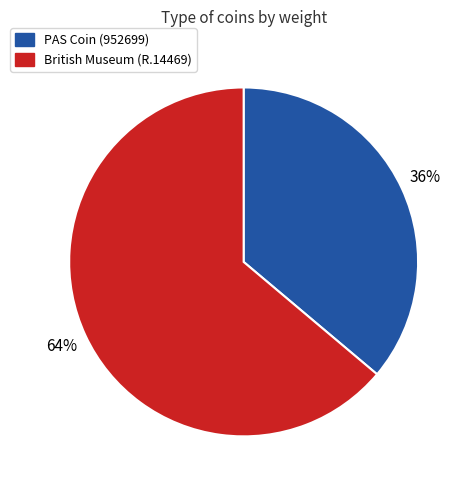

Combined, do PAS Coin (952699) and British Museum (R.14469) account for over 50%?

Yes